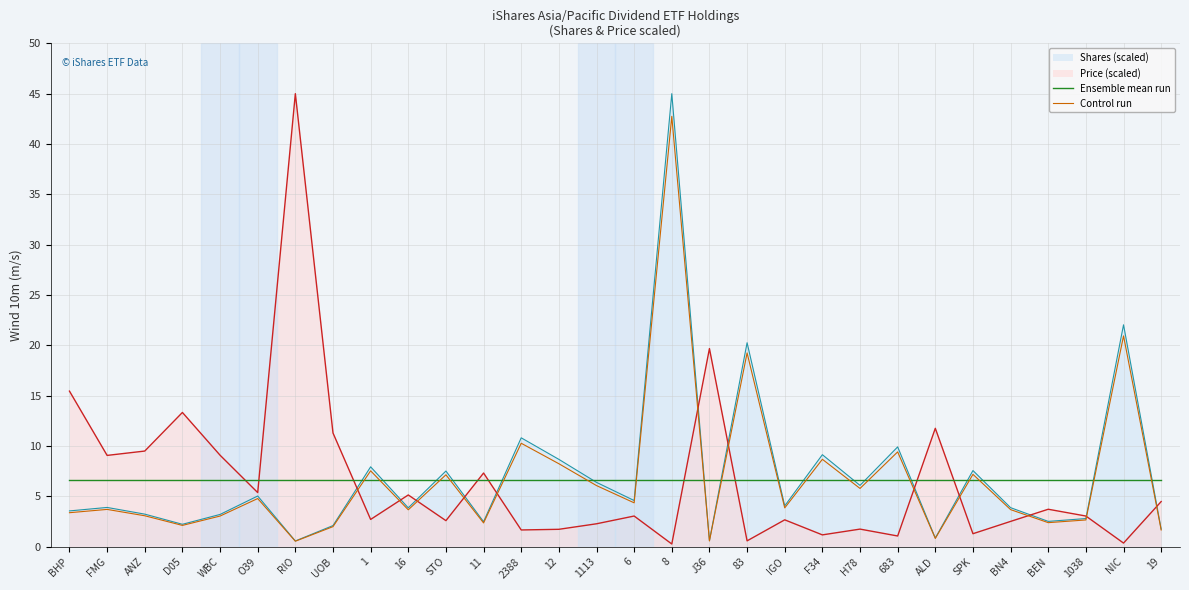

Rank the series at 683 from highest to lowest value.

Shares (scaled), Control run, Ensemble mean run, Price (scaled)